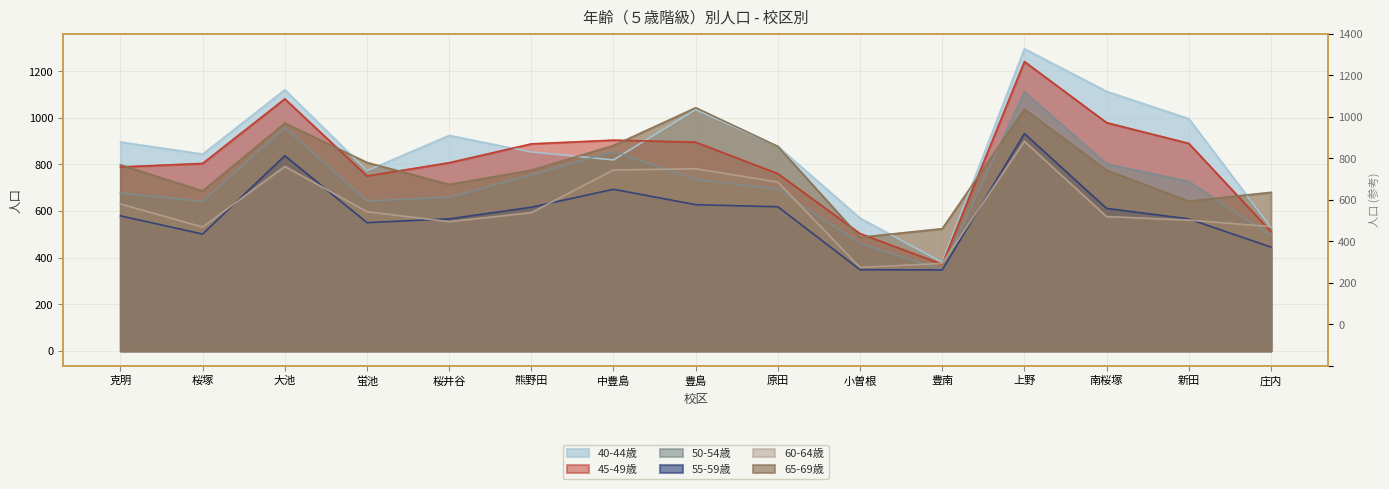

What is the greatest value displayed?

1296